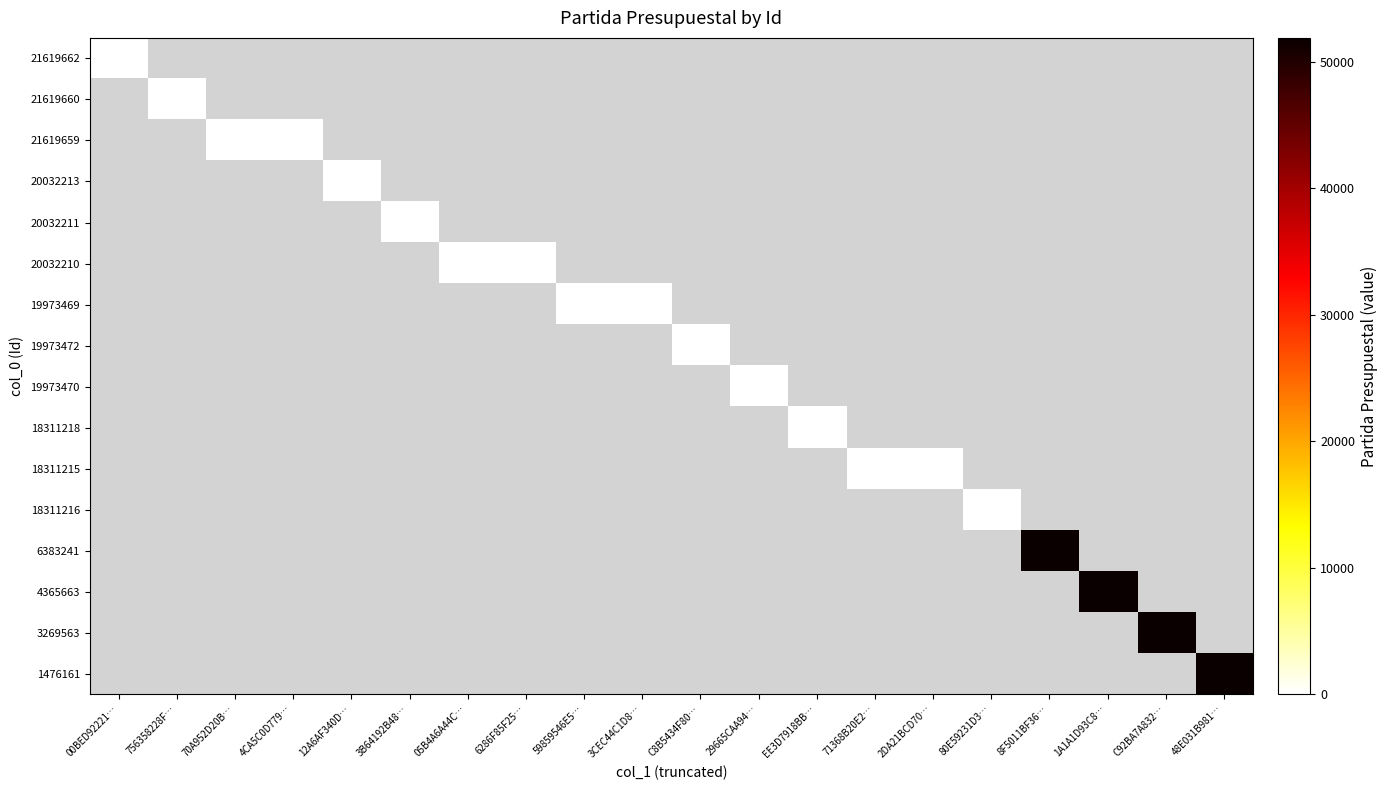

At which category does the chart reach its peak across all series?

8F5011BF36…